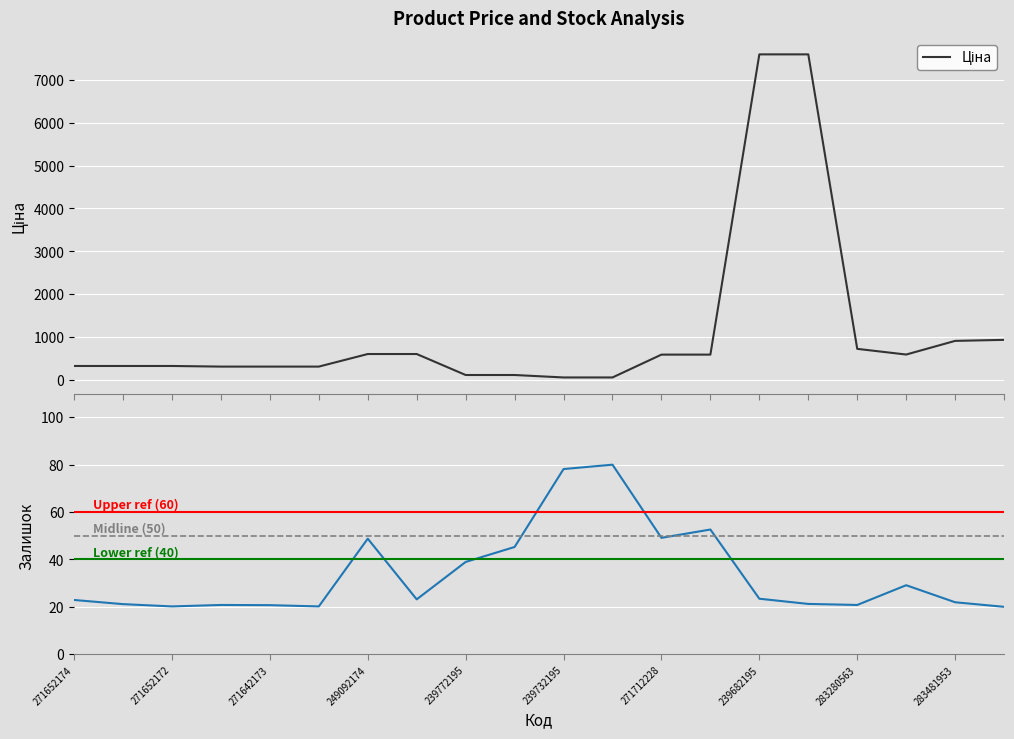

Reading right to left, extract all data points from this chart.

Ціна: 934.5	910.4	591.6	724.5	7596.5	7596.5	589.9	589.9	57.0	57.0	114.1	114.1	603.7	603.7	310.3	310.3	310.3	324.8	324.8	324.8
Залишок: 20.0	21.9	29.1	20.8	21.2	23.4	52.6	49.1	80.0	78.2	45.3	38.9	23.2	48.8	20.2	20.7	20.8	20.2	21.1	22.9